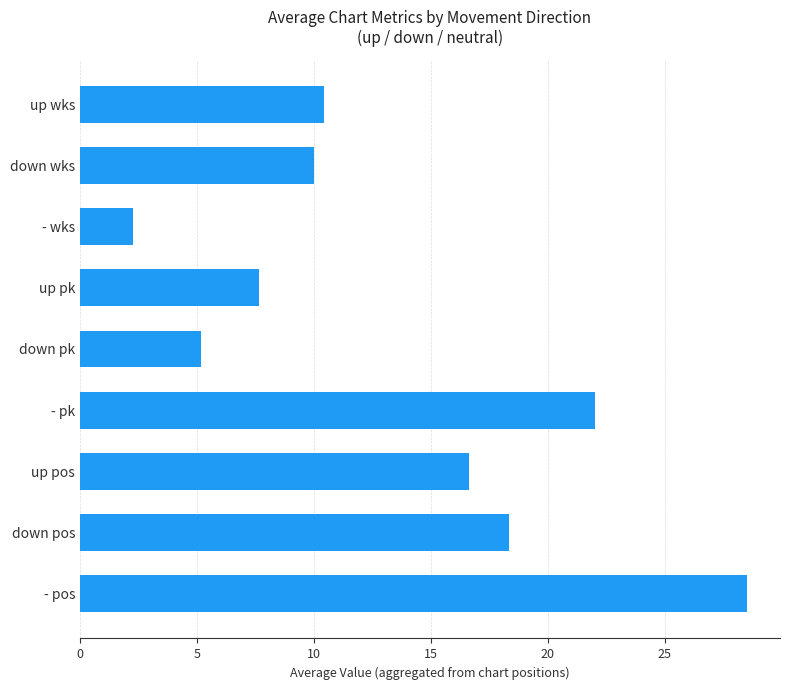

Is it true that the value at - pk is 22.0?

True